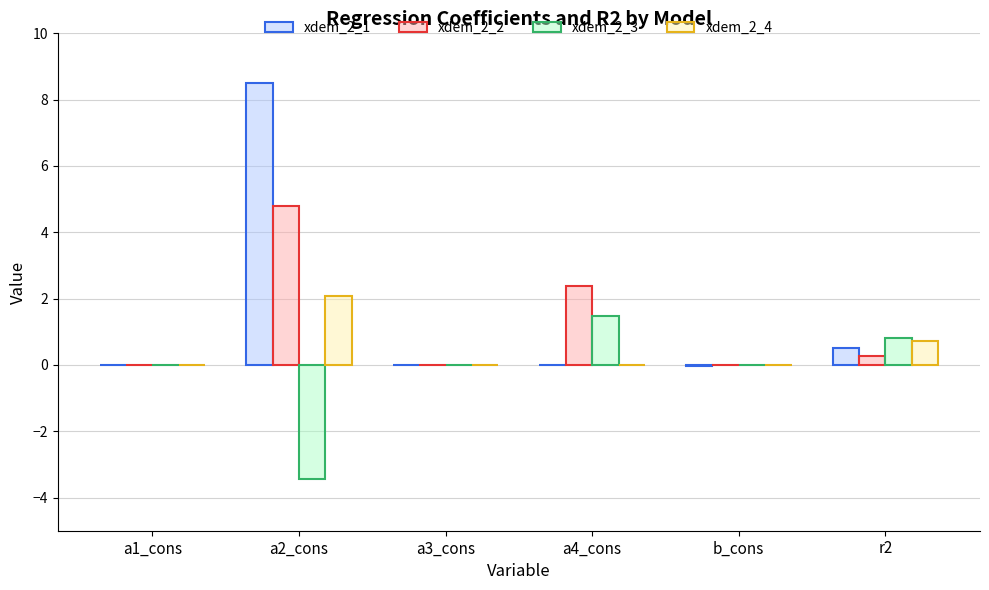

Which series has the largest range (max minus min)?

xdem_2_1